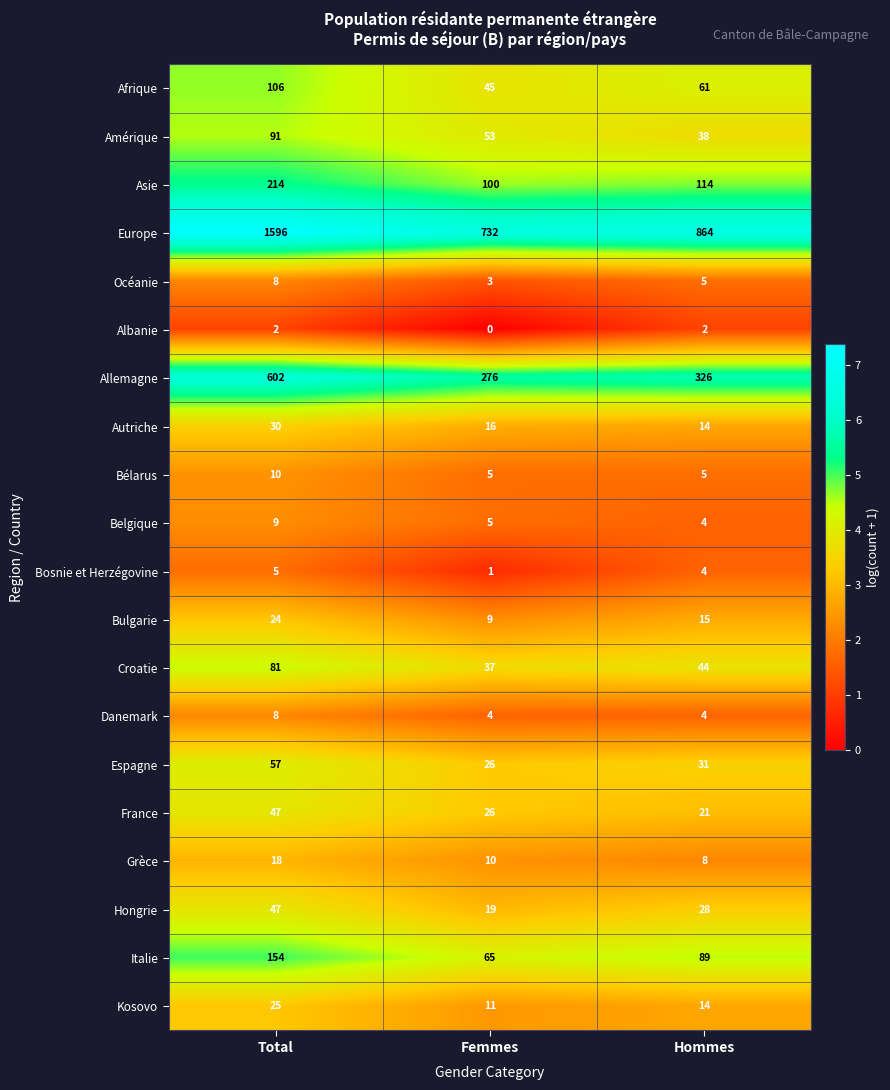

The value of Albanie at Hommes is 2. True or false?

True